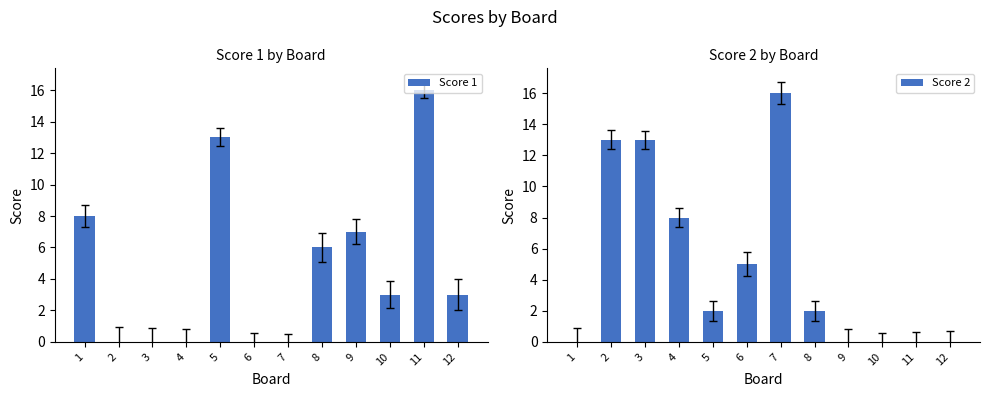

The Score 2 series shows 2 at 8. True or false?

True